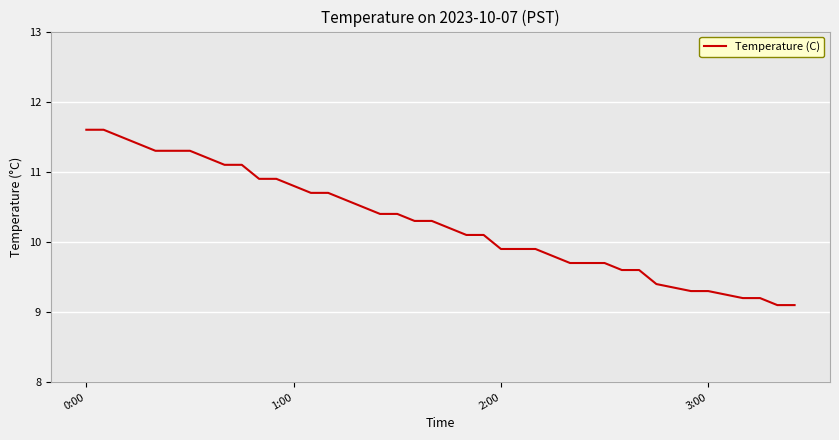

What is the greatest value displayed?

11.6